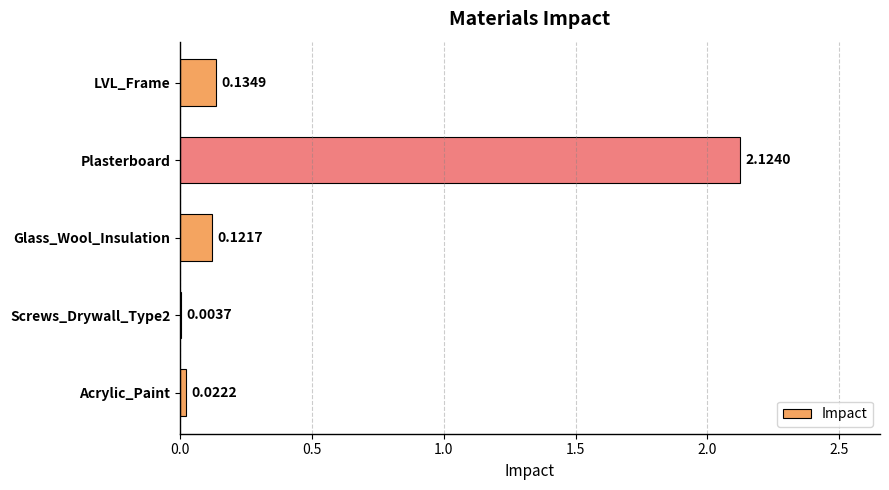

Where is the data nearest to the value 1?

LVL_Frame